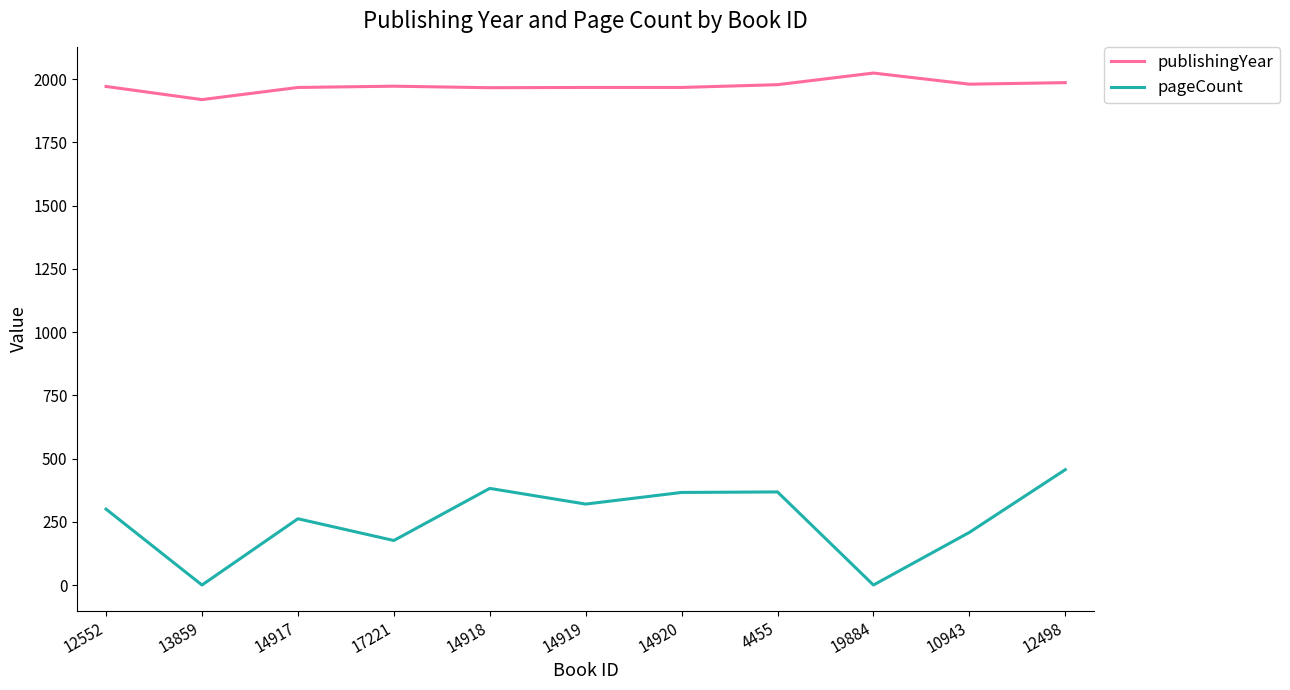

What is the difference between the maximum and minimum values in the publishingYear series?

105